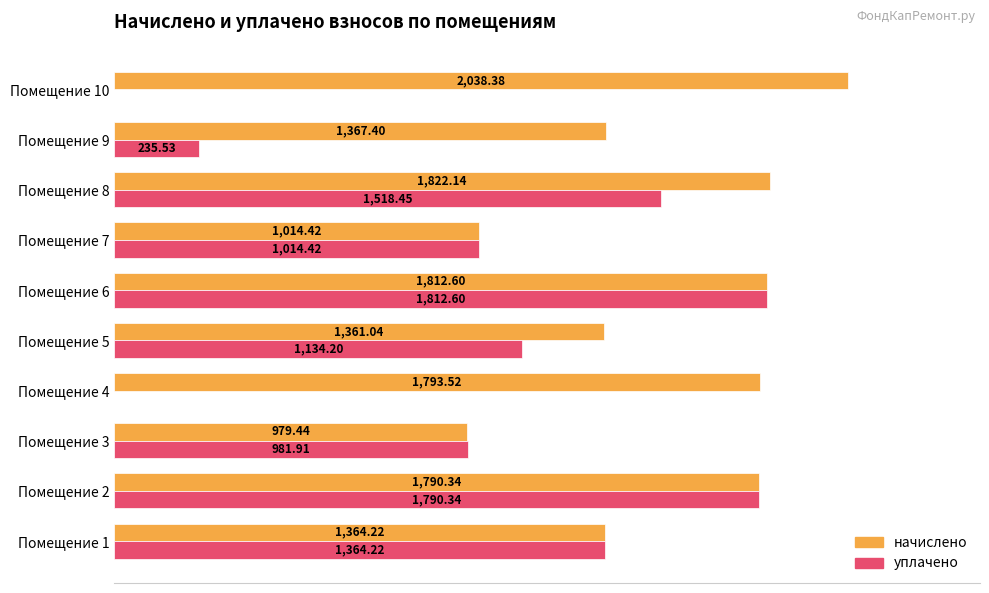

Where is начислено nearest to the value 1508?

Помещение 9